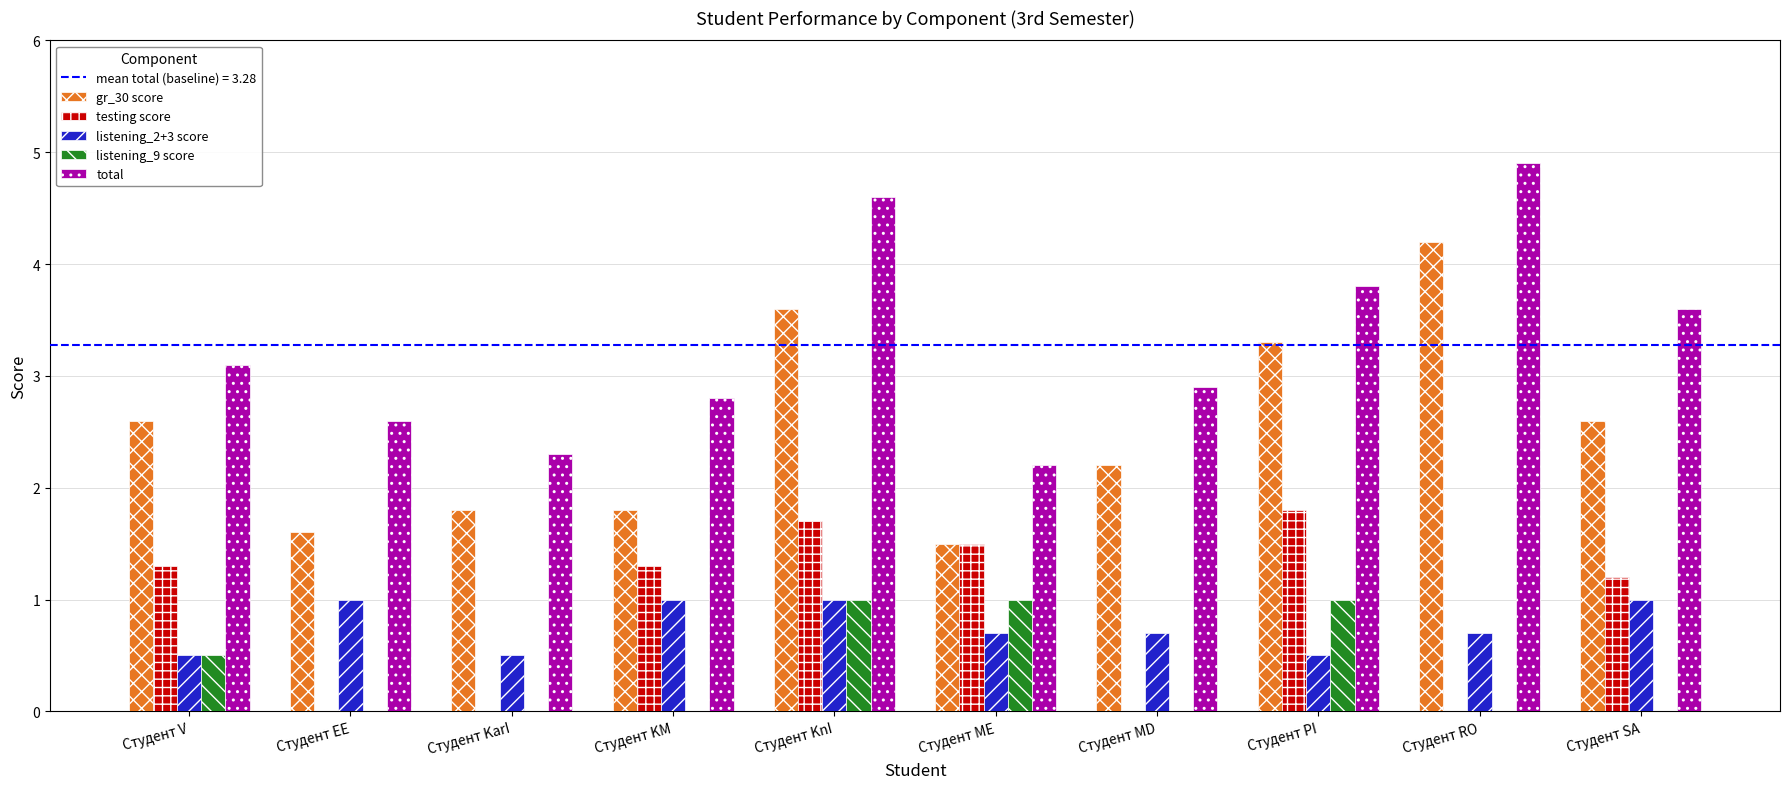

Reading right to left, what are all the values shown in this chart?

gr_30 score: Студент SA=2.6	Студент RO=4.2	Студент PI=3.3	Студент MD=2.2	Студент ME=1.5	Студент KnI=3.6	Студент KM=1.8	Студент KarI=1.8	Студент EE=1.6	Студент V=2.6
testing score: Студент SA=1.2	Студент RO=0.0	Студент PI=1.8	Студент MD=0.0	Студент ME=1.5	Студент KnI=1.7	Студент KM=1.3	Студент KarI=0.0	Студент EE=0.0	Студент V=1.3
listening_2+3 score: Студент SA=1.0	Студент RO=0.7	Студент PI=0.5	Студент MD=0.7	Студент ME=0.7	Студент KnI=1.0	Студент KM=1.0	Студент KarI=0.5	Студент EE=1.0	Студент V=0.5
listening_9 score: Студент SA=0.0	Студент RO=0.0	Студент PI=1.0	Студент MD=0.0	Студент ME=1.0	Студент KnI=1.0	Студент KM=0.0	Студент KarI=0.0	Студент EE=0.0	Студент V=0.5
total: Студент SA=3.6	Студент RO=4.9	Студент PI=3.8	Студент MD=2.9	Студент ME=2.2	Студент KnI=4.6	Студент KM=2.8	Студент KarI=2.3	Студент EE=2.6	Студент V=3.1